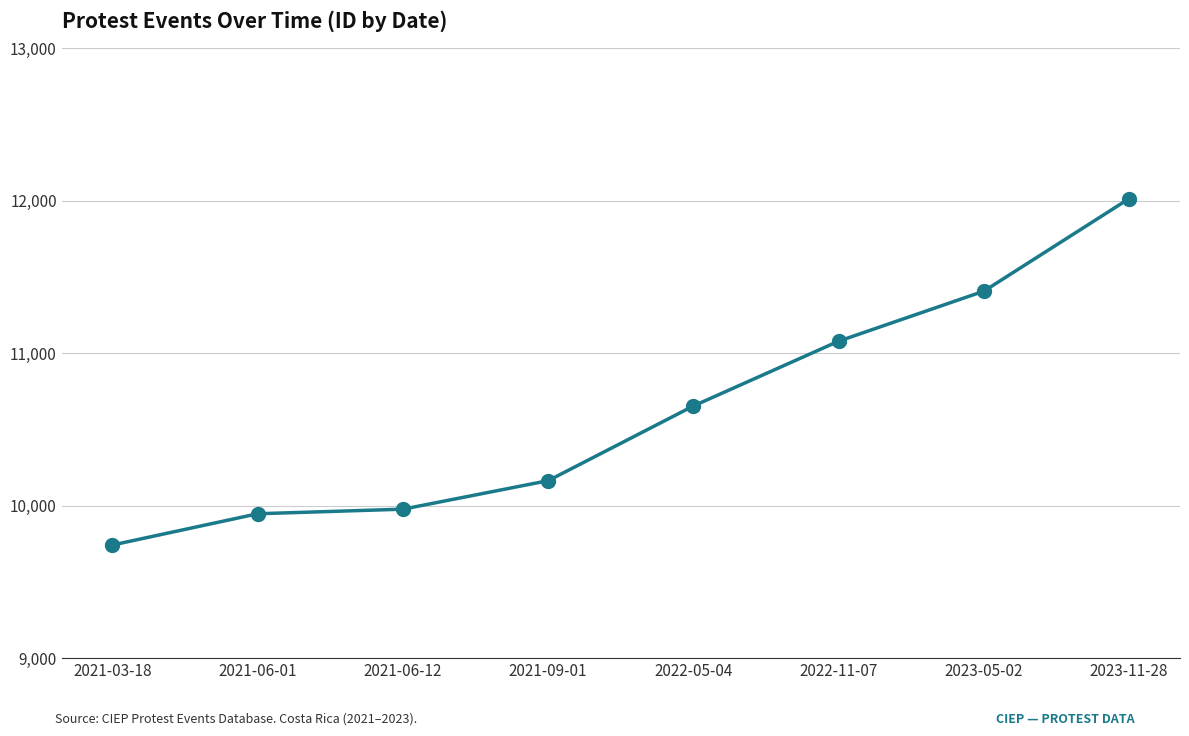

Is this an area chart (filled region under the line)?

No